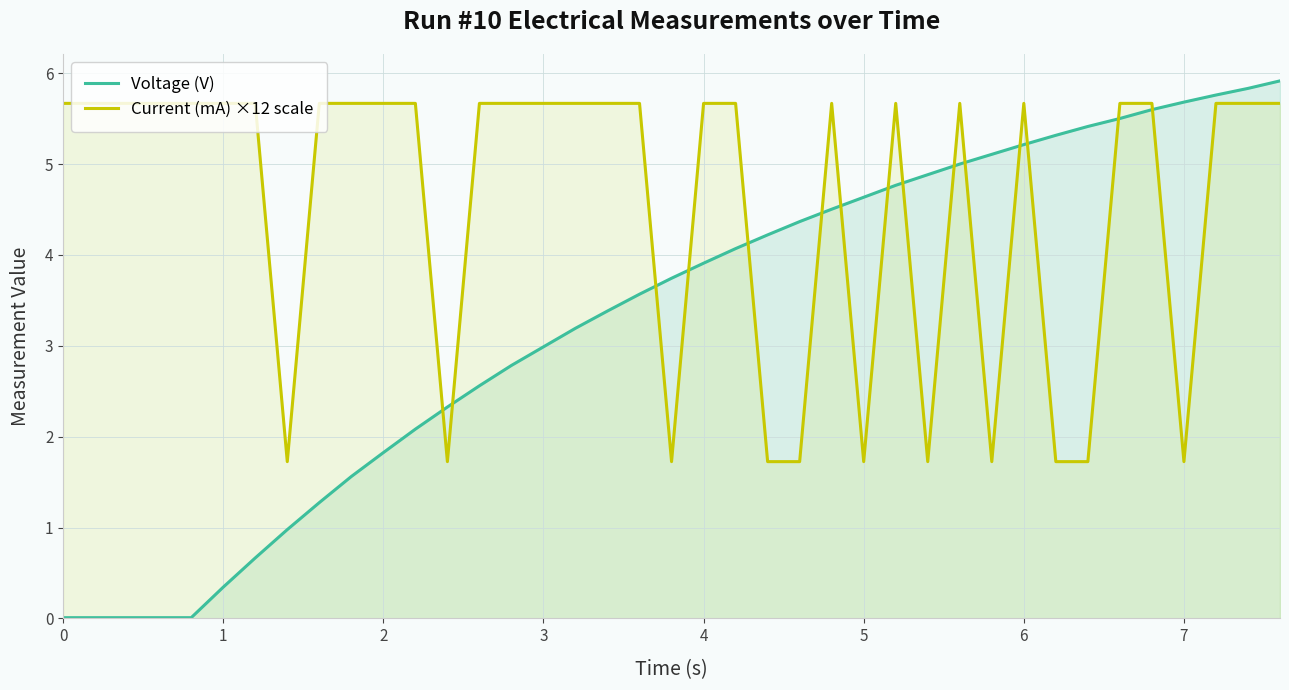

Which series changed the most between 16 and 30?

Voltage (V)